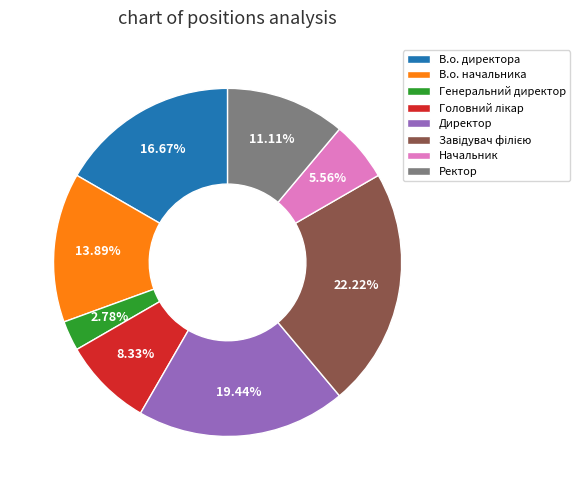

What portion of the pie excludes Генеральний директор?

97.2%